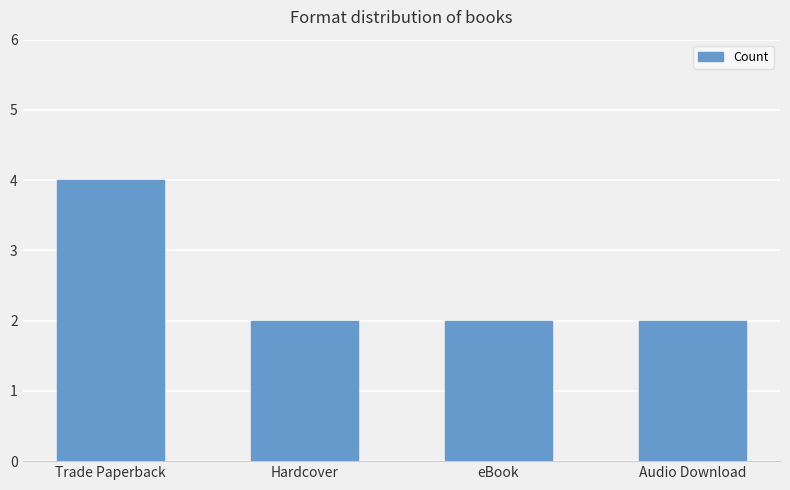

What is the label of the 2nd bar from the right?

eBook